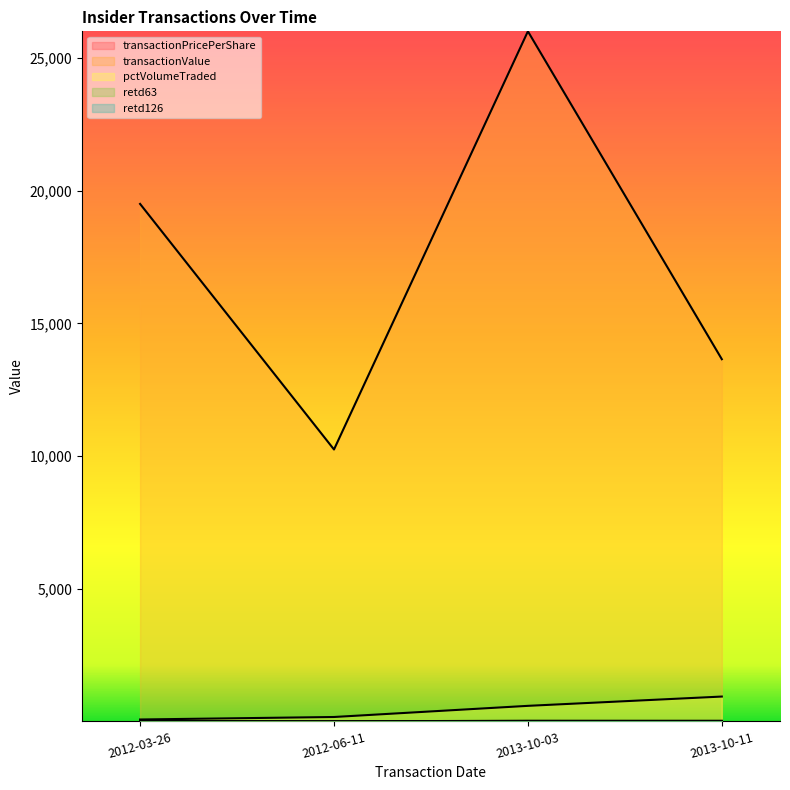

Does the chart have visible grid lines?

No